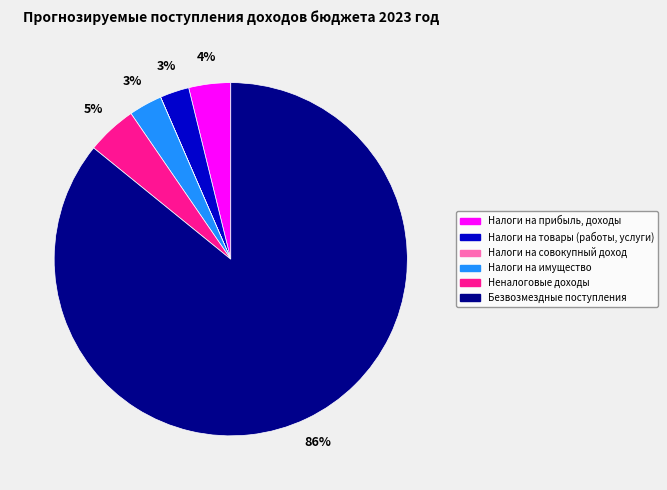

To the nearest percent, what is the average slice percentage?

17%